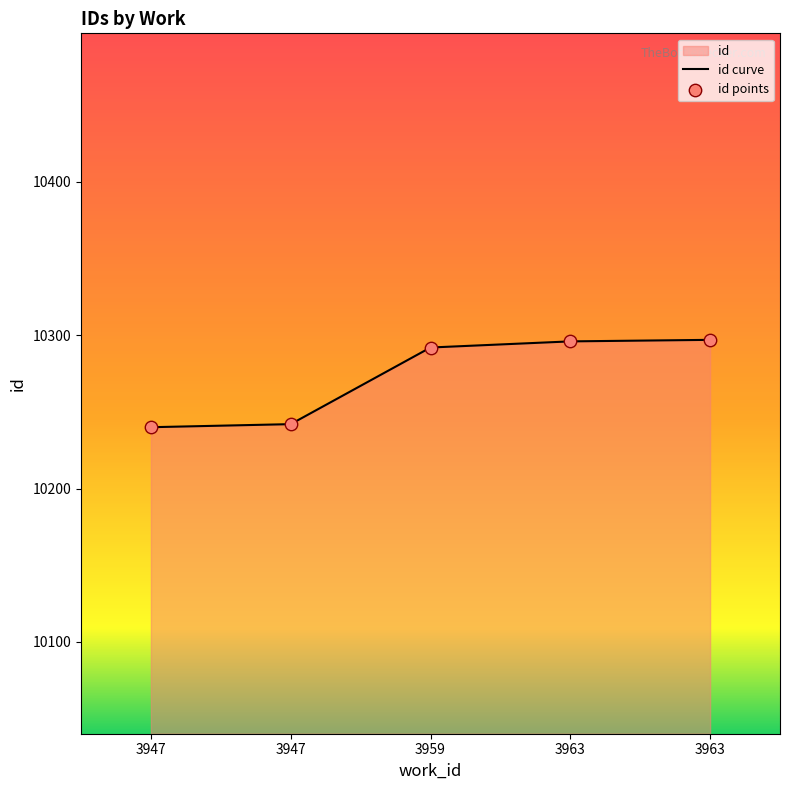

Approximately how many times larger is the value at 3947 compared to 3947?

1.0